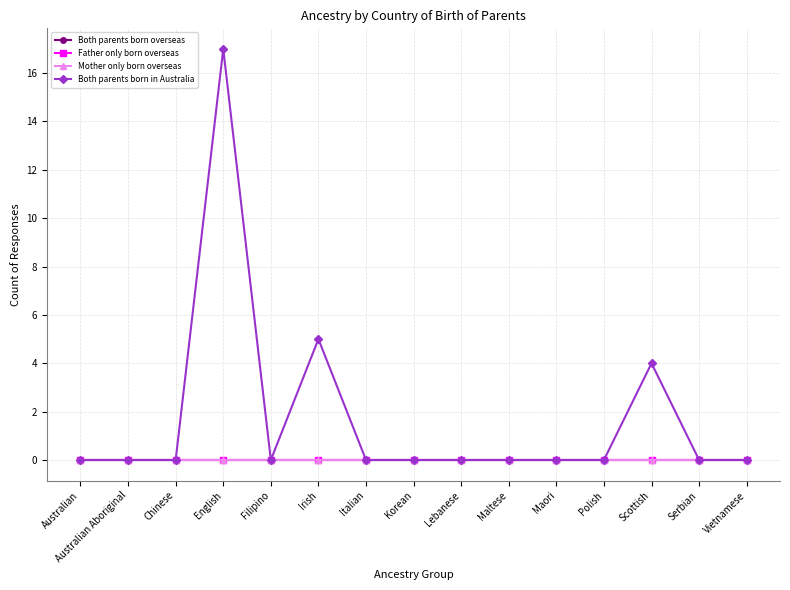

Reading right to left, what are all the values shown in this chart?

Both parents born overseas: Vietnamese=0	Serbian=0	Scottish=0	Polish=0	Maori=0	Maltese=0	Lebanese=0	Korean=0	Italian=0	Irish=0	Filipino=0	English=0	Chinese=0	Australian Aboriginal=0	Australian=0
Father only born overseas: Vietnamese=0	Serbian=0	Scottish=0	Polish=0	Maori=0	Maltese=0	Lebanese=0	Korean=0	Italian=0	Irish=0	Filipino=0	English=0	Chinese=0	Australian Aboriginal=0	Australian=0
Mother only born overseas: Vietnamese=0	Serbian=0	Scottish=0	Polish=0	Maori=0	Maltese=0	Lebanese=0	Korean=0	Italian=0	Irish=0	Filipino=0	English=0	Chinese=0	Australian Aboriginal=0	Australian=0
Both parents born in Australia: Vietnamese=0	Serbian=0	Scottish=4	Polish=0	Maori=0	Maltese=0	Lebanese=0	Korean=0	Italian=0	Irish=5	Filipino=0	English=17	Chinese=0	Australian Aboriginal=0	Australian=0